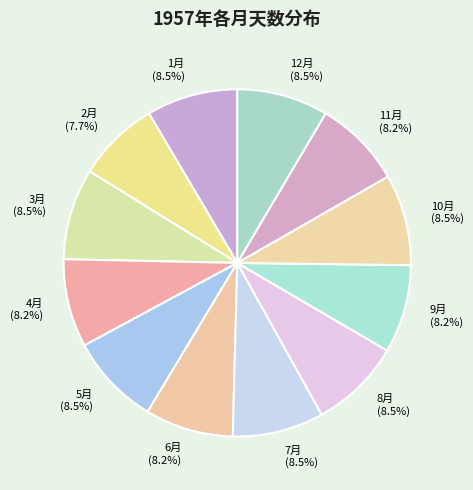

Is the sum of 6月 (8.2%) and 11月 (8.2%) greater than half?

No